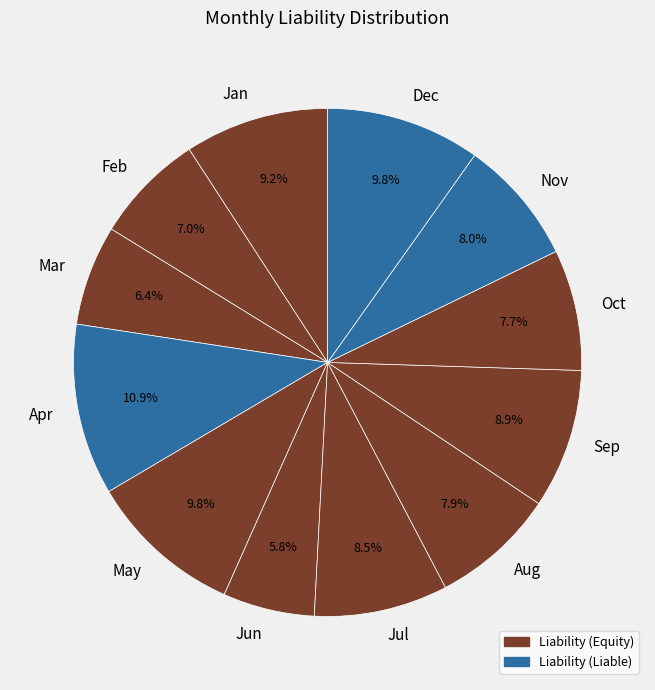

Approximately how many times larger is the value at Feb compared to Dec?

0.7